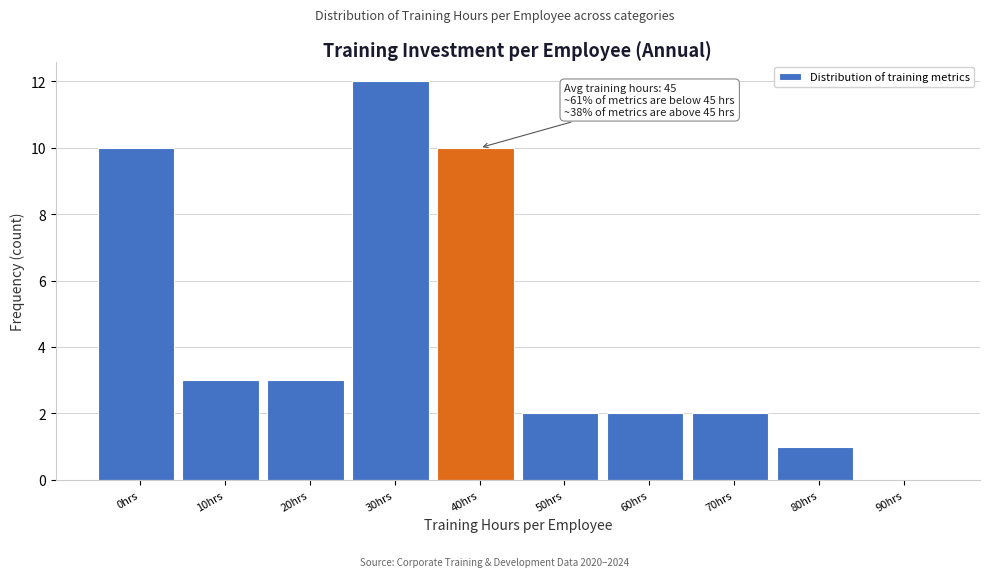

Reading left to right, extract all data points from this chart.

0hrs=10	10hrs=3	20hrs=3	30hrs=12	40hrs=10	50hrs=2	60hrs=2	70hrs=2	80hrs=1	90hrs=0